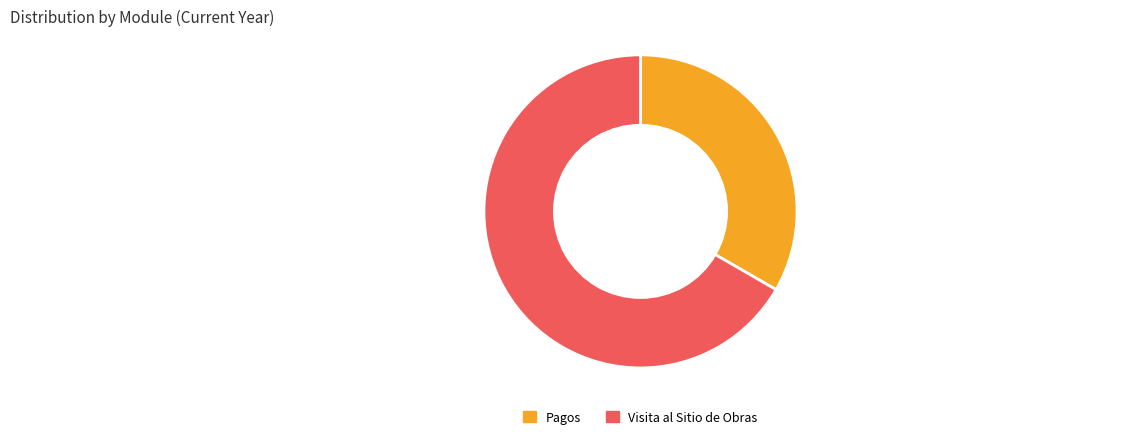

Is there a majority slice in this chart?

Yes